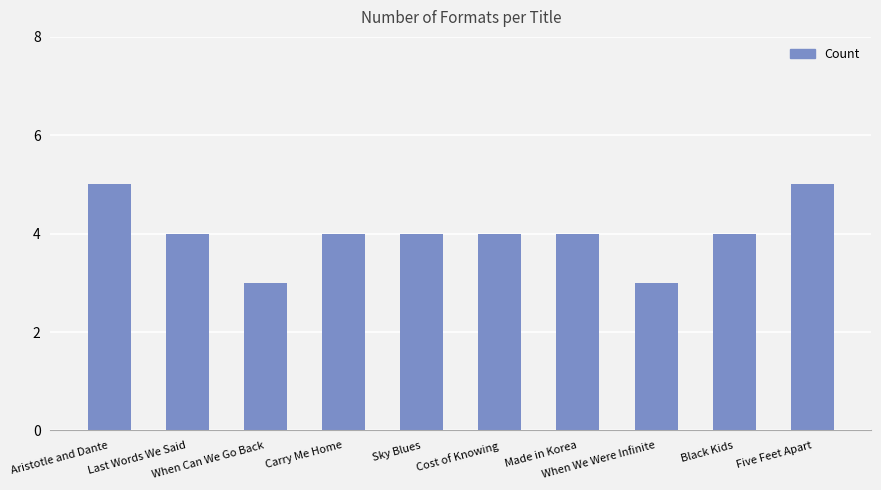

Where does the data first go above 4?

Aristotle and Dante